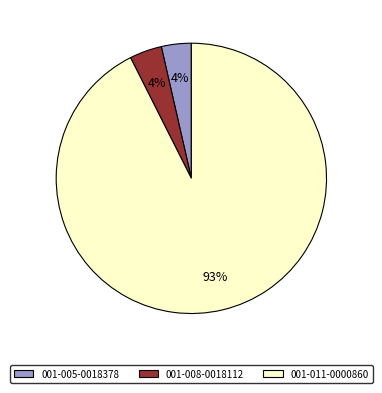

Which category has the biggest portion of the pie?

001-011-0000860